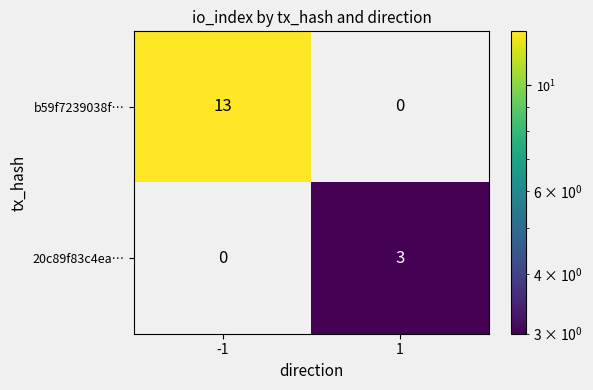

What is the greatest value displayed?

13